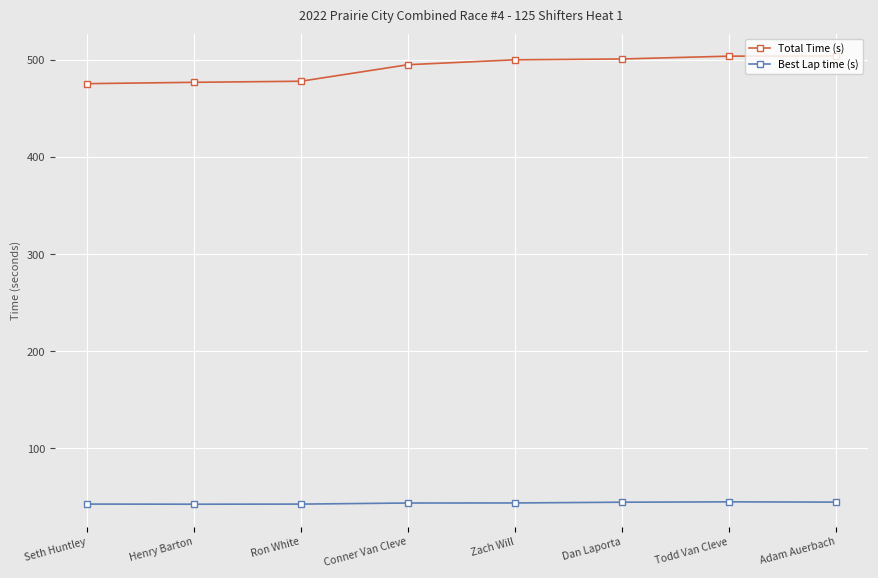

True or false: Best Lap time (s) has a value of 42.4 at Henry Barton.

True